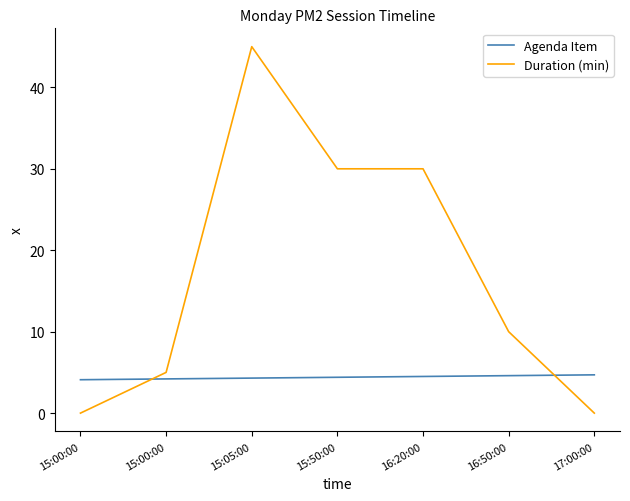

How many times do Duration (min) and Agenda Item cross each other?

2